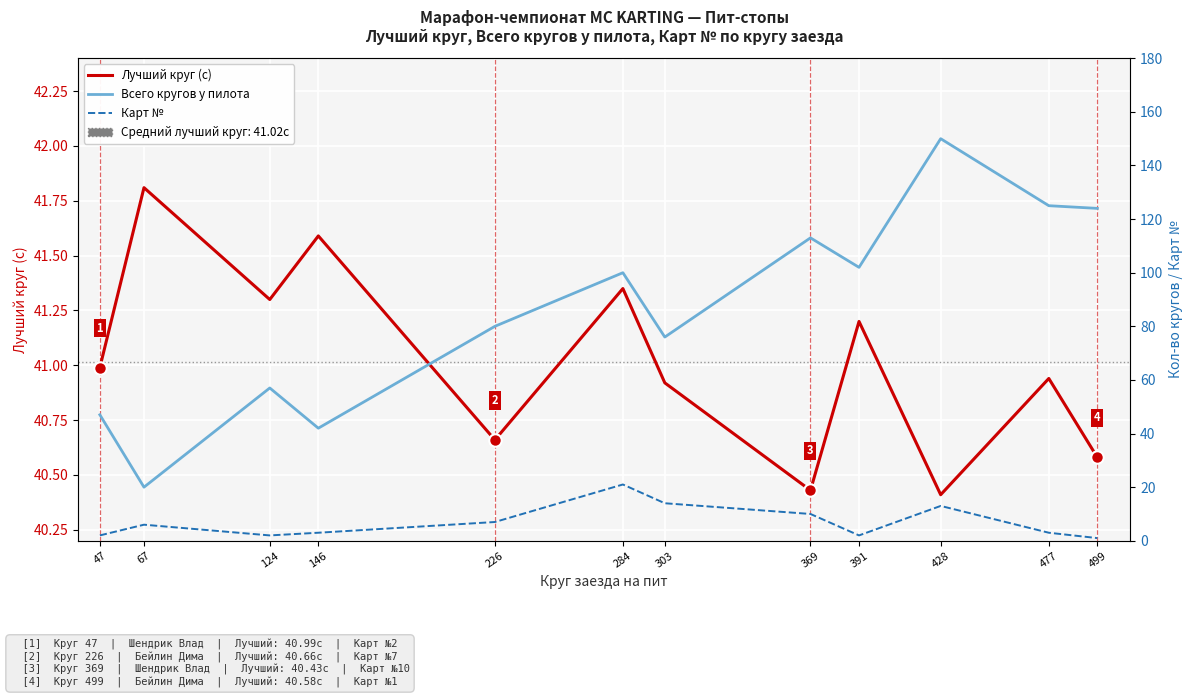

True or false: Карт № and Всего кругов у пилота cross at least once.

False